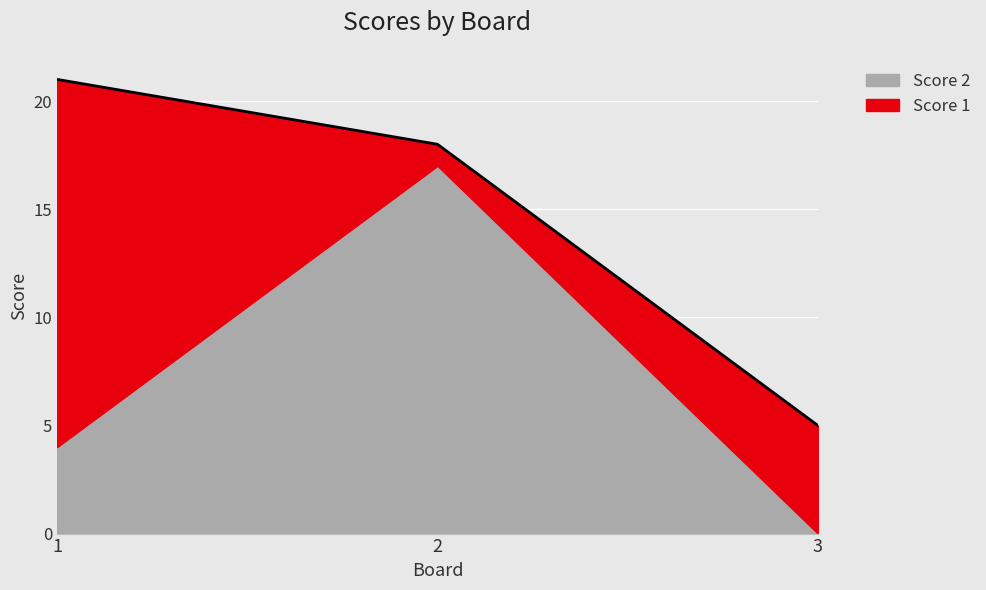

What is the total value across all series at 3?

5